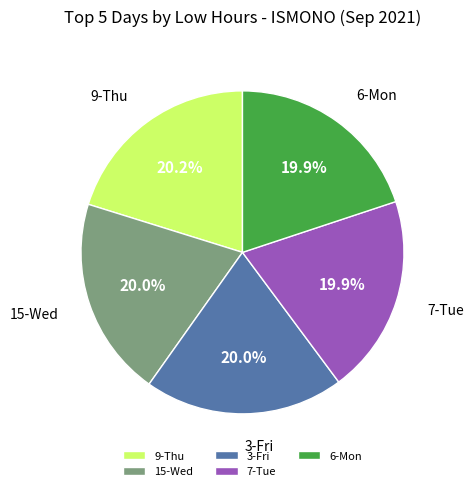

How many slices are in this pie chart?

5